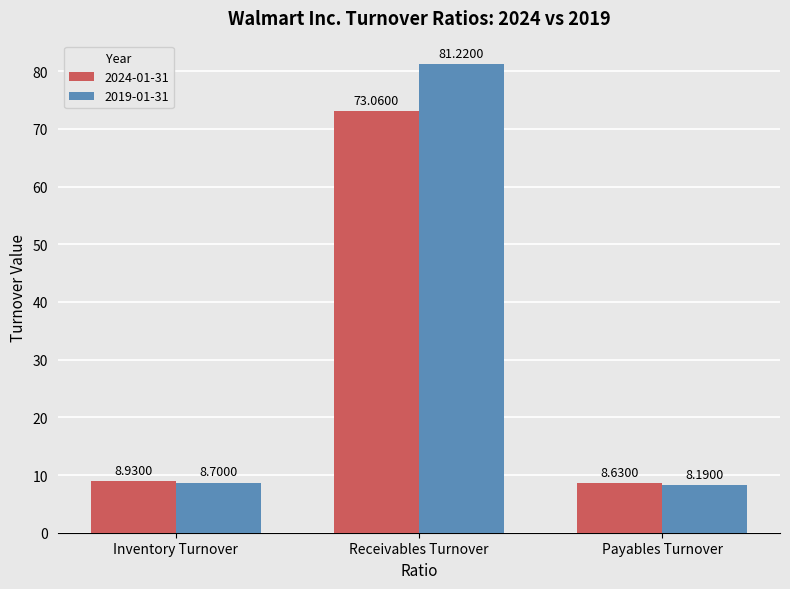

Is the value of 2019-01-31 at Payables Turnover greater than the value of 2024-01-31 at Receivables Turnover?

No